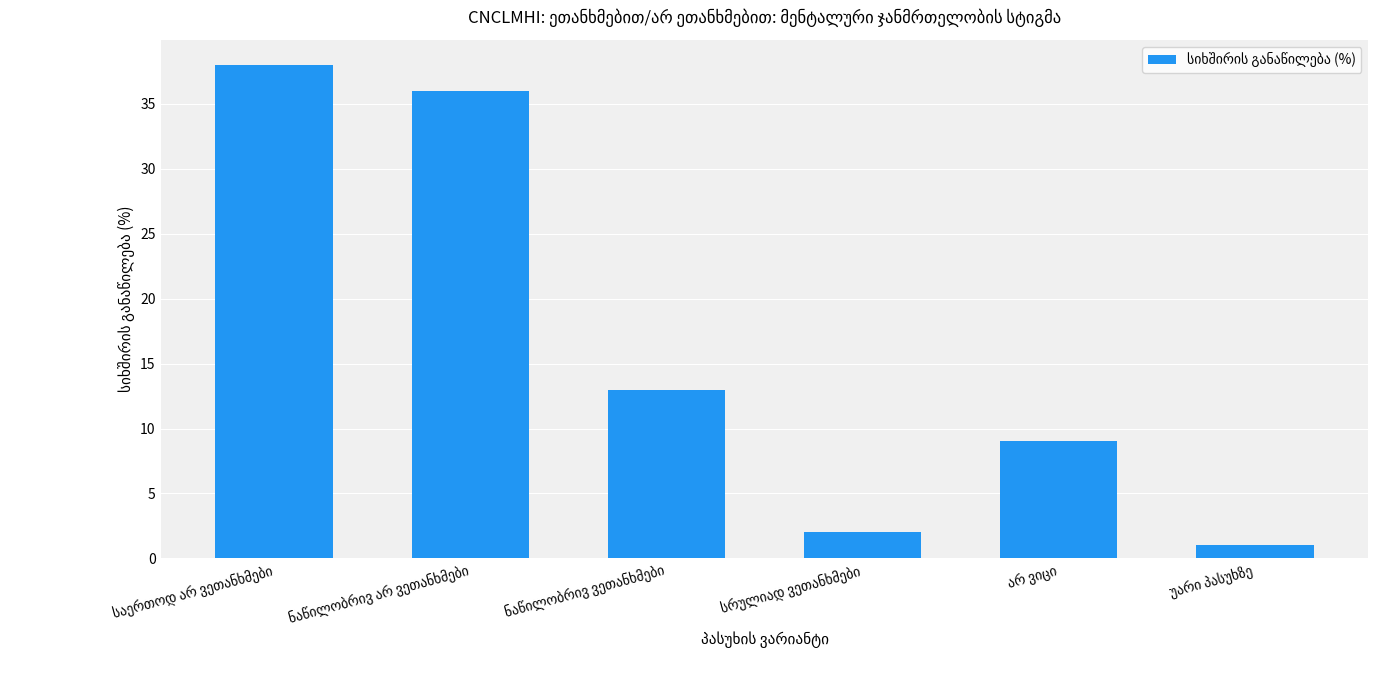

How many bars are there in total?

6